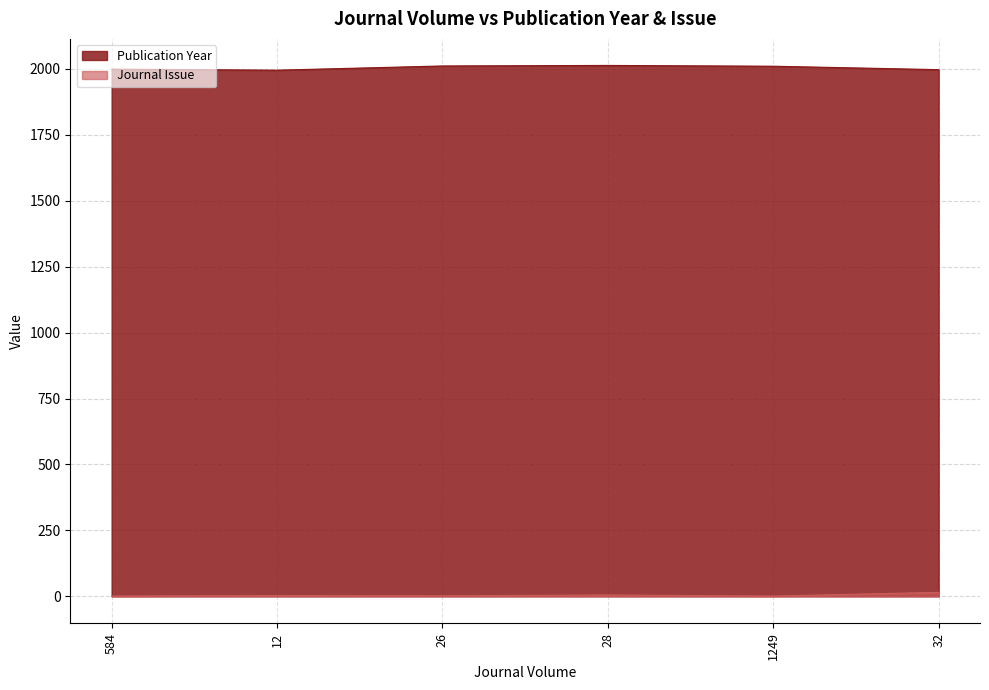

Which series has the largest total across all categories?

Publication Year